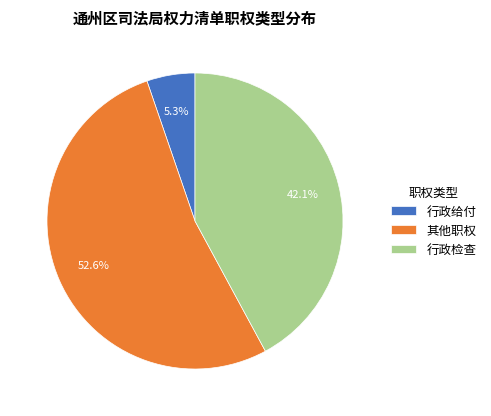

Combined, do 行政检查 and 其他职权 account for over 50%?

Yes